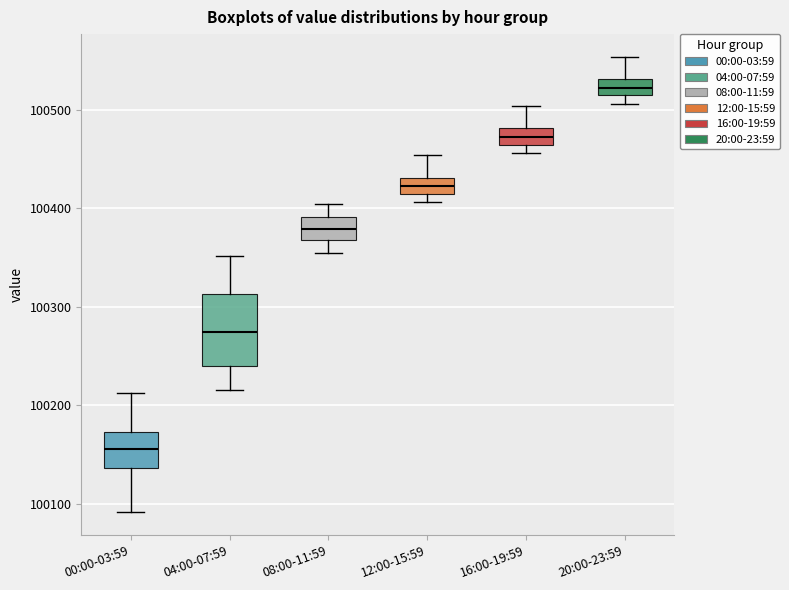

Reading left to right, read every box against the y-axis: the position of its median line, the range the box covers, and the ends of its whiskers. The values are not printed on the chart, so give them approximately, as read against the axis.

00:00-03:59: median 100160, box 100140 to 100170, whiskers 100090 to 100210
04:00-07:59: median 100270, box 100240 to 100310, whiskers 100220 to 100350
08:00-11:59: median 100380, box 100370 to 100390, whiskers 100360 to 100400
12:00-15:59: median 100420, box 100410 to 100430, whiskers 100410 (below the box's lower edge) to 100450
16:00-19:59: median 100470, box 100460 to 100480, whiskers 100460 (below the box's lower edge) to 100500
20:00-23:59: median 100520, box 100510 to 100530, whiskers 100510 (below the box's lower edge) to 100550